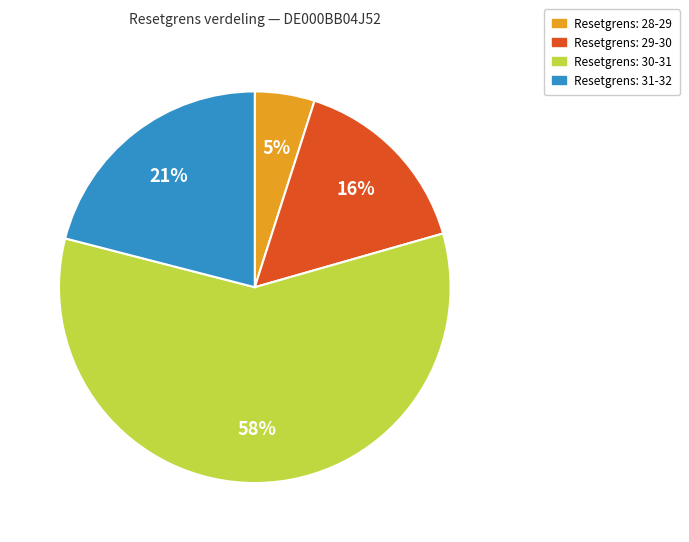

Combined, do Resetgrens: 29-30 and Resetgrens: 30-31 account for over 50%?

Yes